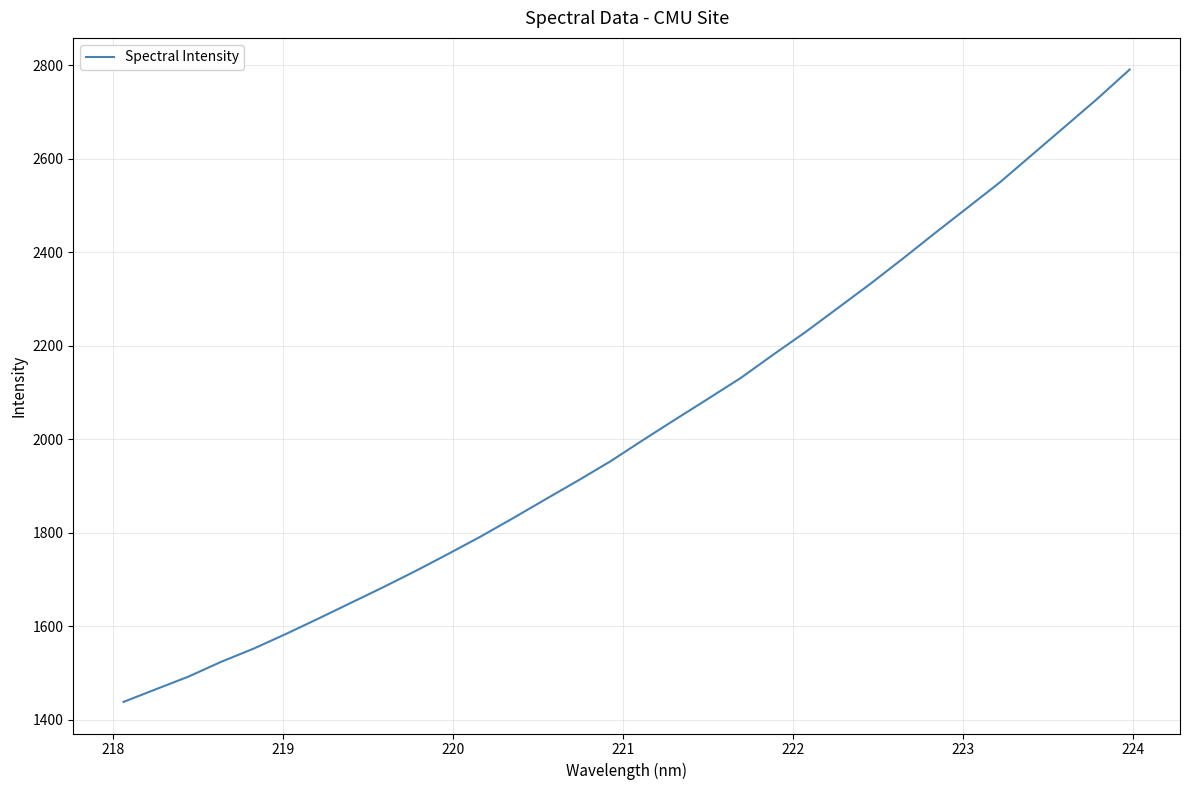

What is the smallest value displayed?

1438.7